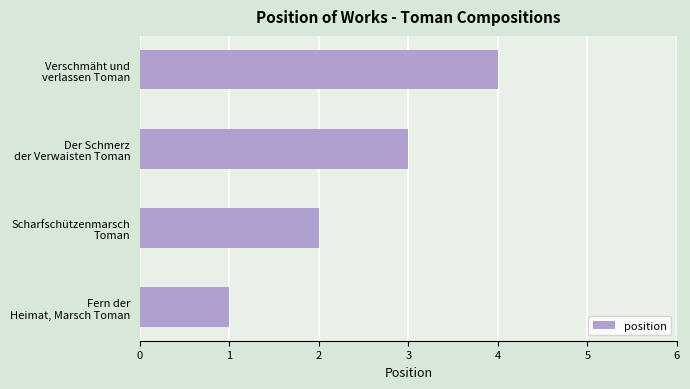

What is the sum of all values?

10